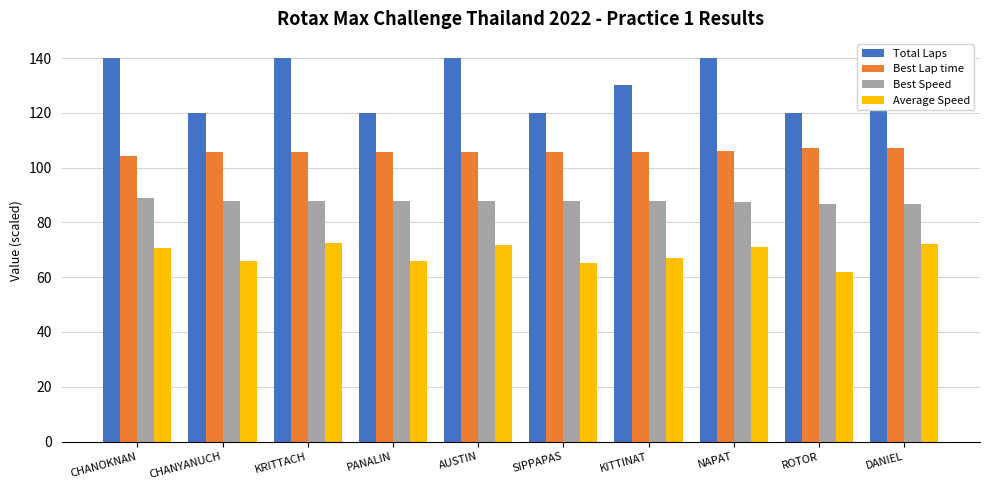

What position from the left is KITTINAT?

7